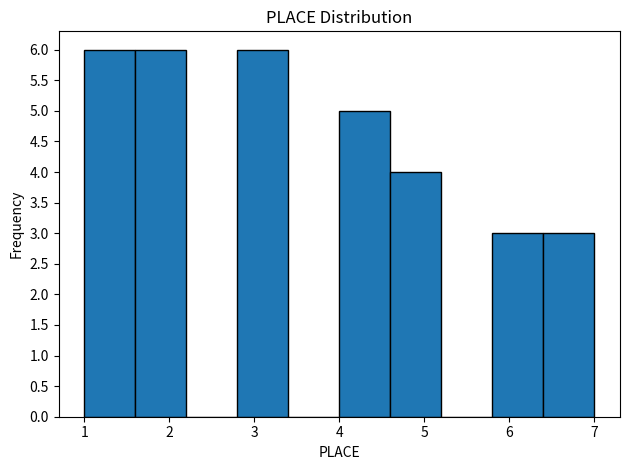

Reading left to right, list every bar in this chart as the range it spans on the x-axis followed by its height. The values are not printed on the chart, so give them approximately, as read against the axis.

1.0 to 1.6: 6
1.6 to 2.2: 6
2.2 to 2.8: 0
2.8 to 3.4: 6
3.4 to 4.0: 0
4.0 to 4.6: 5
4.6 to 5.2: 4
5.2 to 5.8: 0
5.8 to 6.4: 3
6.4 to 7.0: 3